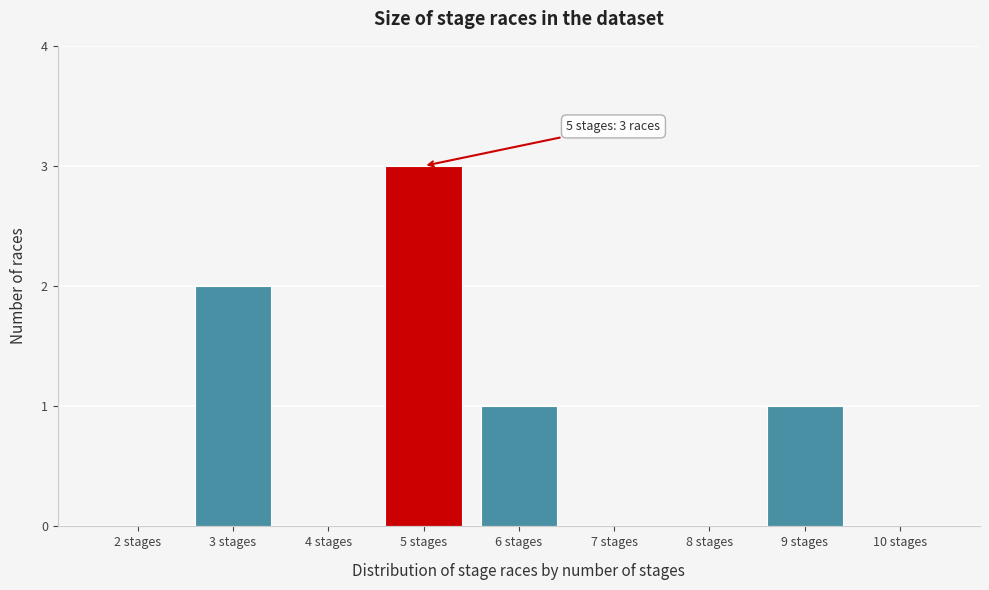

Reading left to right, transcribe all the data shown in this chart.

2 stages=0	3 stages=2	4 stages=0	5 stages=3	6 stages=1	7 stages=0	8 stages=0	9 stages=1	10 stages=0